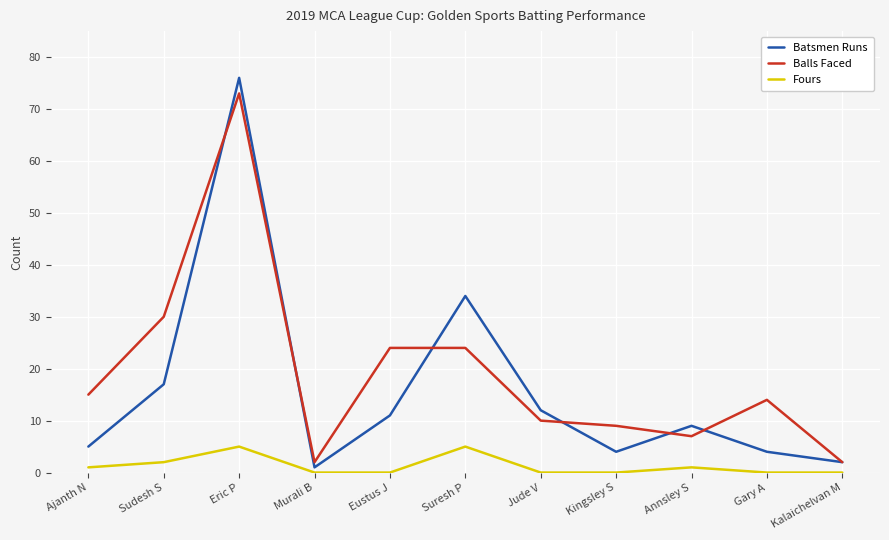

True or false: Fours has more than 1 interior local peaks.

True